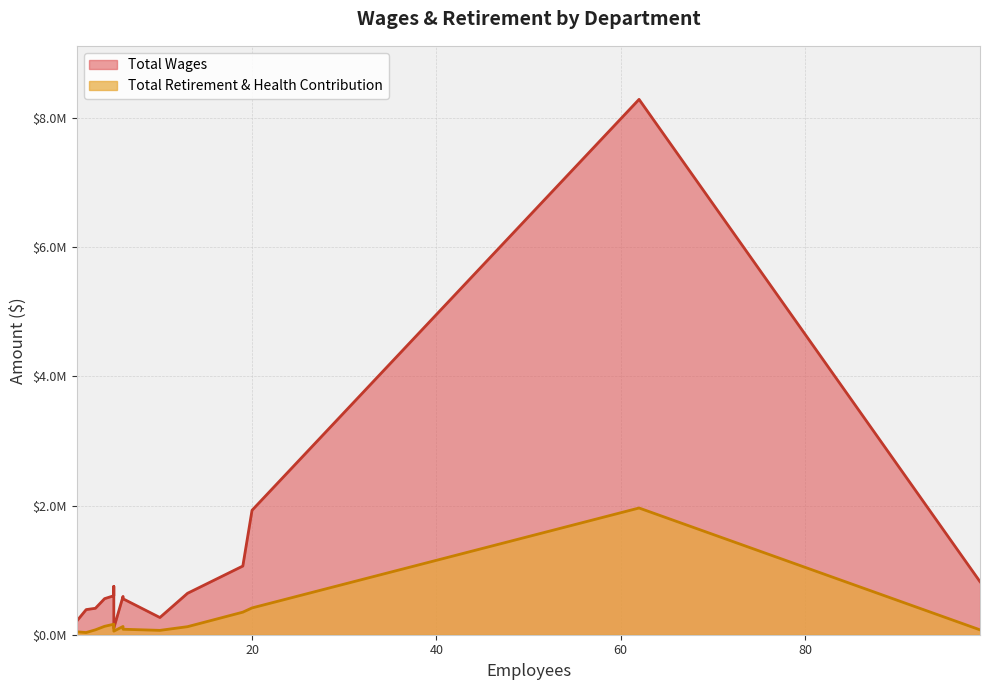

Reading left to right, list all the values displayed in this chart.

Total Wages: Police Department=8291574	Public Works=1927350	Child Development Center=1063846	Youth Services=821835	City Manager=749075	Planning=641859	Economic Development=603971	Finance Department=593113	Information Technology=558745	Human Resources=556689	Building=409374	City Attorney=389100	Adult Services=266451	Community Services=215358	City Council=103070
Total Retirement & Health Contribution: Police Department=1962679	Public Works=415117	Child Development Center=349469	Youth Services=75753	City Manager=122852	Planning=124687	Economic Development=162542	Finance Department=127926	Information Technology=130444	Human Resources=84889	Building=75606	City Attorney=33937	Adult Services=67448	Community Services=44569	City Council=55441